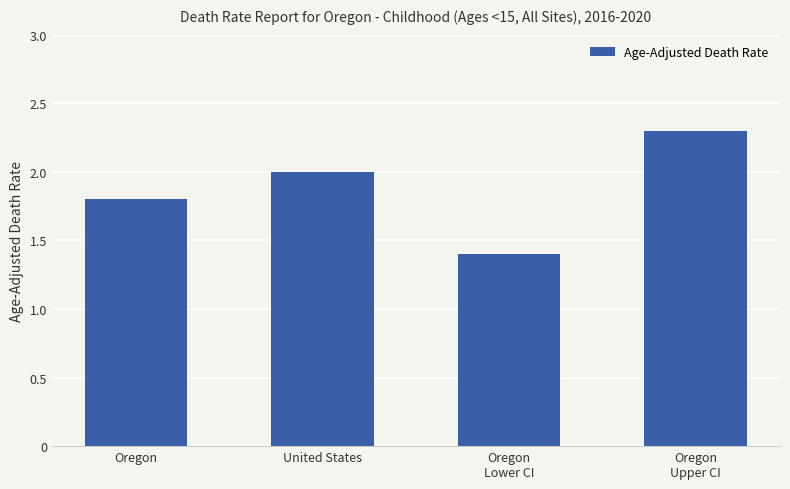

What is the sum of the values at Oregon and Oregon
Upper CI?

4.1